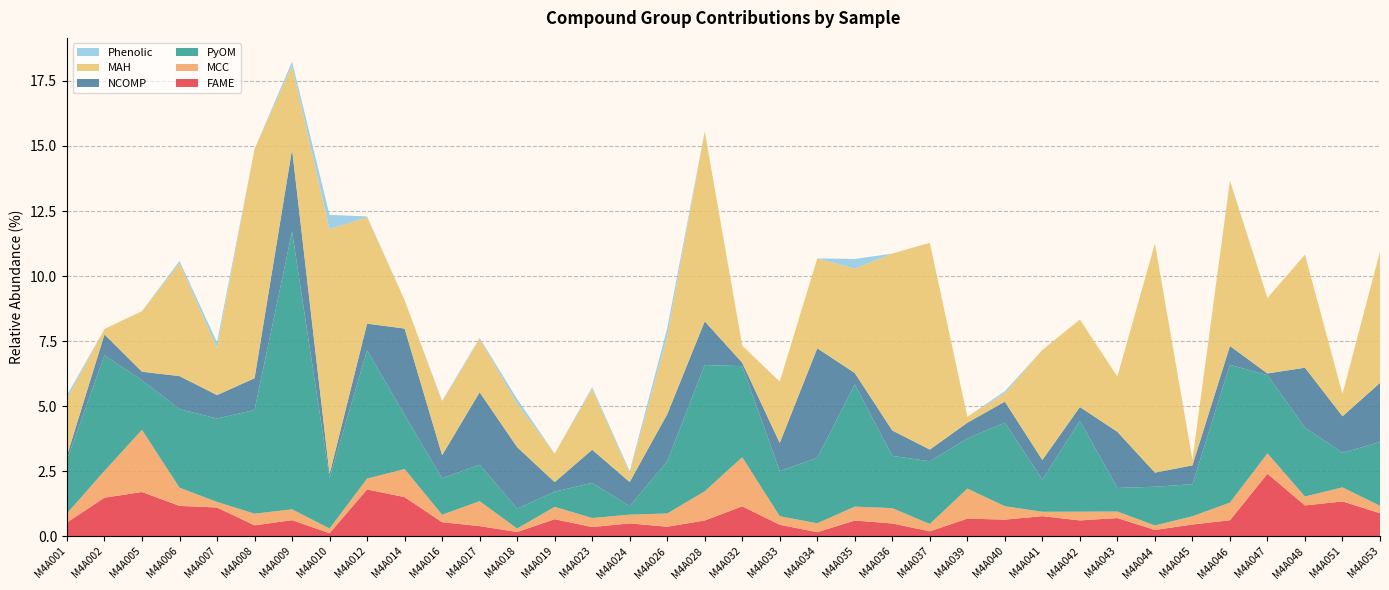

Reading left to right, list all the values displayed in this chart.

FAME: M4A001=0.5	M4A002=1.5	M4A005=1.7	M4A006=1.2	M4A007=1.1	M4A008=0.4	M4A009=0.6	M4A010=0.1	M4A012=1.8	M4A014=1.5	M4A016=0.5	M4A017=0.4	M4A018=0.2	M4A019=0.7	M4A023=0.4	M4A024=0.5	M4A026=0.4	M4A028=0.6	M4A032=1.1	M4A033=0.4	M4A034=0.2	M4A035=0.6	M4A036=0.5	M4A037=0.2	M4A039=0.7	M4A040=0.6	M4A041=0.8	M4A042=0.6	M4A043=0.7	M4A044=0.2	M4A045=0.5	M4A046=0.6	M4A047=2.4	M4A048=1.2	M4A051=1.3	M4A053=0.9
MCC: M4A001=0.3	M4A002=1.0	M4A005=2.4	M4A006=0.7	M4A007=0.2	M4A008=0.4	M4A009=0.4	M4A010=0.2	M4A012=0.4	M4A014=1.1	M4A016=0.3	M4A017=1.0	M4A018=0.1	M4A019=0.5	M4A023=0.3	M4A024=0.3	M4A026=0.5	M4A028=1.1	M4A032=1.9	M4A033=0.3	M4A034=0.3	M4A035=0.5	M4A036=0.6	M4A037=0.3	M4A039=1.2	M4A040=0.5	M4A041=0.2	M4A042=0.3	M4A043=0.3	M4A044=0.2	M4A045=0.3	M4A046=0.7	M4A047=0.8	M4A048=0.3	M4A051=0.5	M4A053=0.3
PyOM: M4A001=2.1	M4A002=4.4	M4A005=1.9	M4A006=3.0	M4A007=3.2	M4A008=4.0	M4A009=10.7	M4A010=1.9	M4A012=4.9	M4A014=2.1	M4A016=1.4	M4A017=1.4	M4A018=0.8	M4A019=0.6	M4A023=1.4	M4A024=0.3	M4A026=2.0	M4A028=4.9	M4A032=3.5	M4A033=1.7	M4A034=2.5	M4A035=4.7	M4A036=2.0	M4A037=2.4	M4A039=1.9	M4A040=3.2	M4A041=1.2	M4A042=3.5	M4A043=0.9	M4A044=1.5	M4A045=1.2	M4A046=5.3	M4A047=3.0	M4A048=2.6	M4A051=1.3	M4A053=2.5
NCOMP: M4A001=0.2	M4A002=0.8	M4A005=0.3	M4A006=1.3	M4A007=0.9	M4A008=1.2	M4A009=3.2	M4A010=0.2	M4A012=1.0	M4A014=3.3	M4A016=0.9	M4A017=2.8	M4A018=2.4	M4A019=0.4	M4A023=1.3	M4A024=0.9	M4A026=1.8	M4A028=1.7	M4A032=0.1	M4A033=1.1	M4A034=4.2	M4A035=0.4	M4A036=1.0	M4A037=0.4	M4A039=0.6	M4A040=0.8	M4A041=0.8	M4A042=0.5	M4A043=2.2	M4A044=0.5	M4A045=0.7	M4A046=0.7	M4A047=0.1	M4A048=2.3	M4A051=1.4	M4A053=2.3
MAH: M4A001=2.2	M4A002=0.2	M4A005=2.3	M4A006=4.3	M4A007=1.8	M4A008=8.8	M4A009=3.2	M4A010=9.4	M4A012=4.1	M4A014=1.1	M4A016=2.0	M4A017=2.0	M4A018=1.7	M4A019=1.1	M4A023=2.3	M4A024=0.3	M4A026=3.0	M4A028=7.3	M4A032=0.7	M4A033=2.4	M4A034=3.5	M4A035=4.0	M4A036=6.8	M4A037=7.9	M4A039=0.2	M4A040=0.3	M4A041=4.2	M4A042=3.4	M4A043=2.1	M4A044=8.8	M4A045=0.2	M4A046=6.3	M4A047=2.9	M4A048=4.3	M4A051=0.9	M4A053=5.0
Phenolic: M4A001=0.1	M4A002=0.0	M4A005=0.0	M4A006=0.1	M4A007=0.2	M4A008=0.0	M4A009=0.2	M4A010=0.6	M4A012=0.0	M4A014=0.0	M4A016=0.0	M4A017=0.0	M4A018=0.2	M4A019=0.0	M4A023=0.1	M4A024=0.1	M4A026=0.3	M4A028=0.0	M4A032=0.0	M4A033=0.0	M4A034=0.0	M4A035=0.4	M4A036=0.0	M4A037=0.0	M4A039=0.0	M4A040=0.1	M4A041=0.0	M4A042=0.0	M4A043=0.0	M4A044=0.0	M4A045=0.0	M4A046=0.0	M4A047=0.0	M4A048=0.0	M4A051=0.0	M4A053=0.0